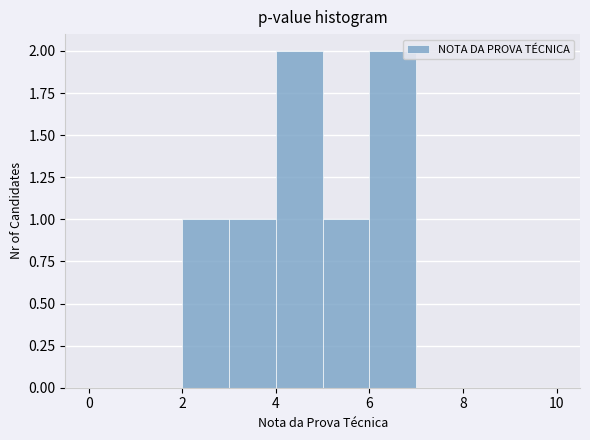

Reading left to right, list every bar in this chart as the range it spans on the x-axis followed by its height. The values are not printed on the chart, so give them approximately, as read against the axis.

0 to 1: 0
1 to 2: 0
2 to 3: 1
3 to 4: 1
4 to 5: 2
5 to 6: 1
6 to 7: 2
7 to 8: 0
8 to 9: 0
9 to 10: 0